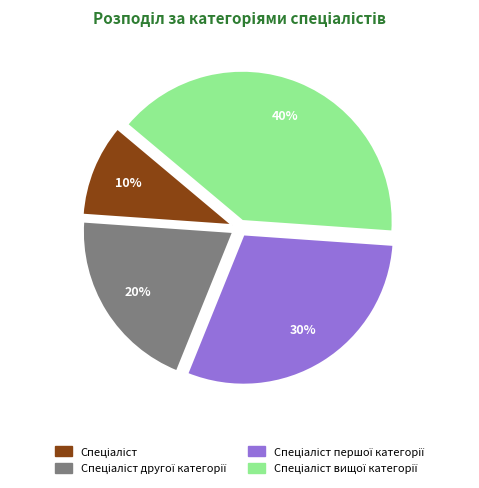

To the nearest percent, what is the difference between the Спеціаліст вищої категорії and Спеціаліст першої категорії slice percentages?

10%